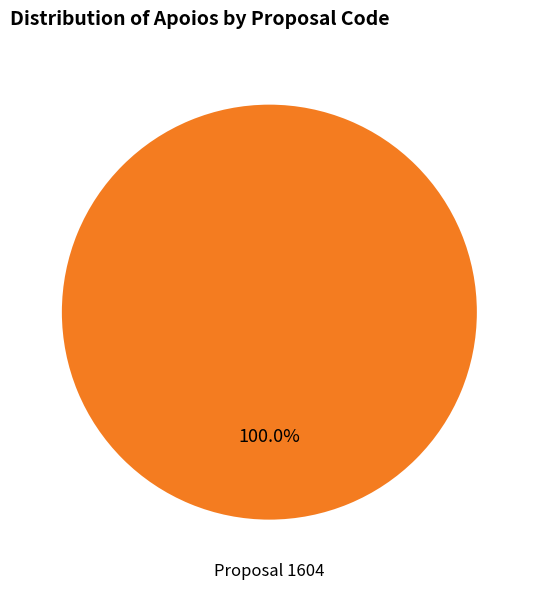

Is there any slice that represents more than half of the pie?

Yes